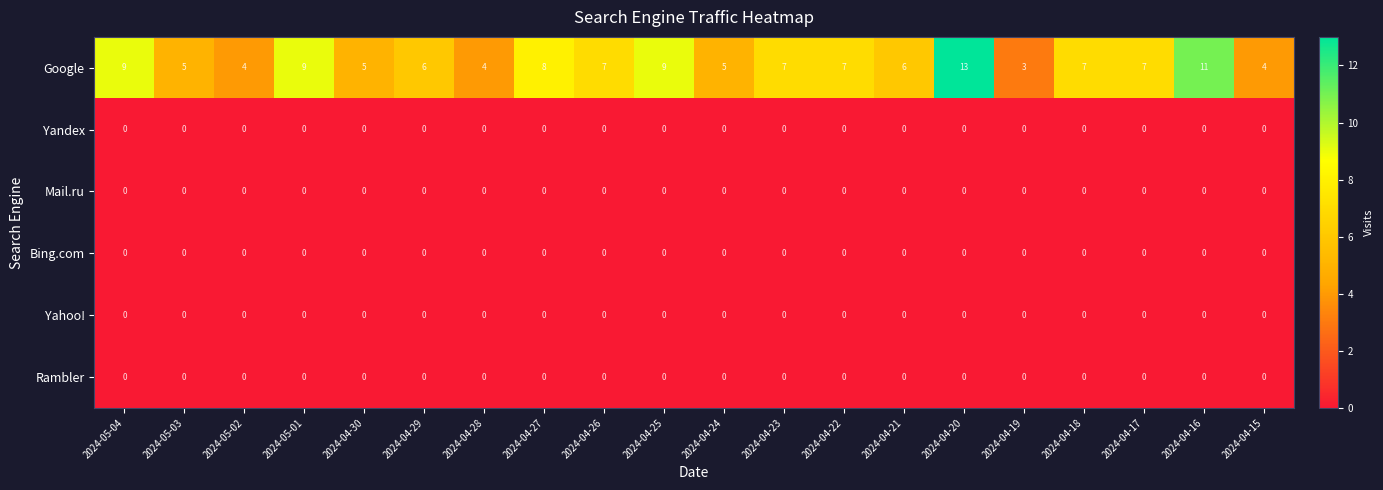

What is the total value across all series at 2024-05-03?

5